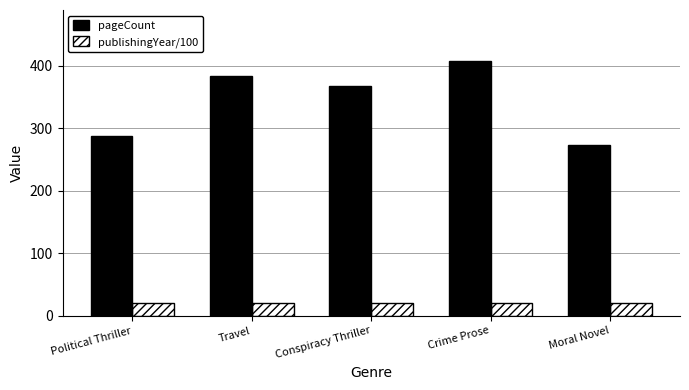

How many series are shown in this chart?

2